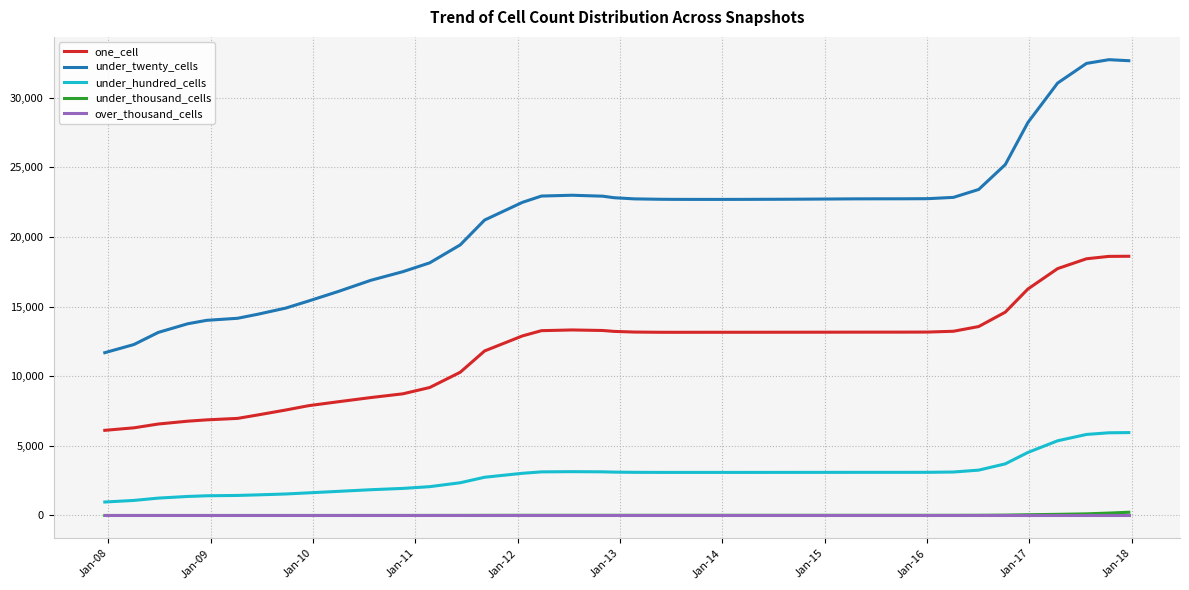

True or false: over_thousand_cells and under_twenty_cells cross at least once.

False